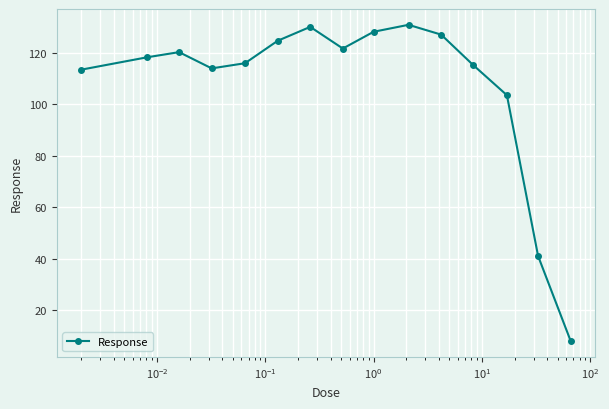

How many points are lower than both their immediate neighbors (excluding endpoints)?

2